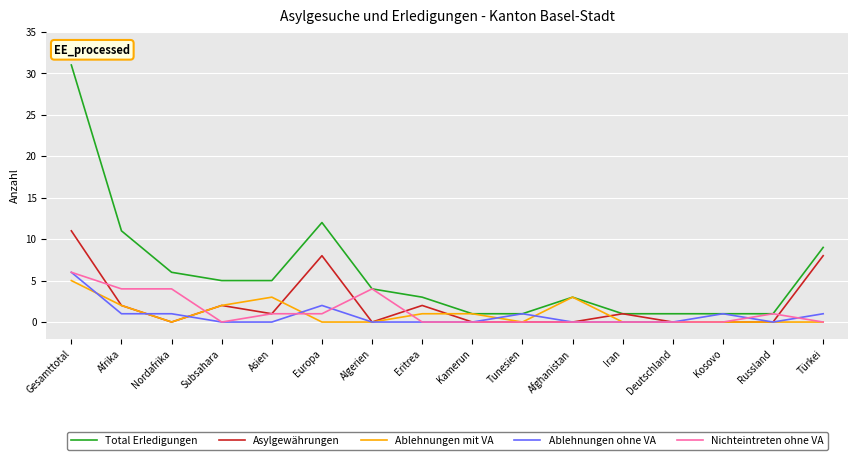

Which series has the largest total across all categories?

Total Erledigungen